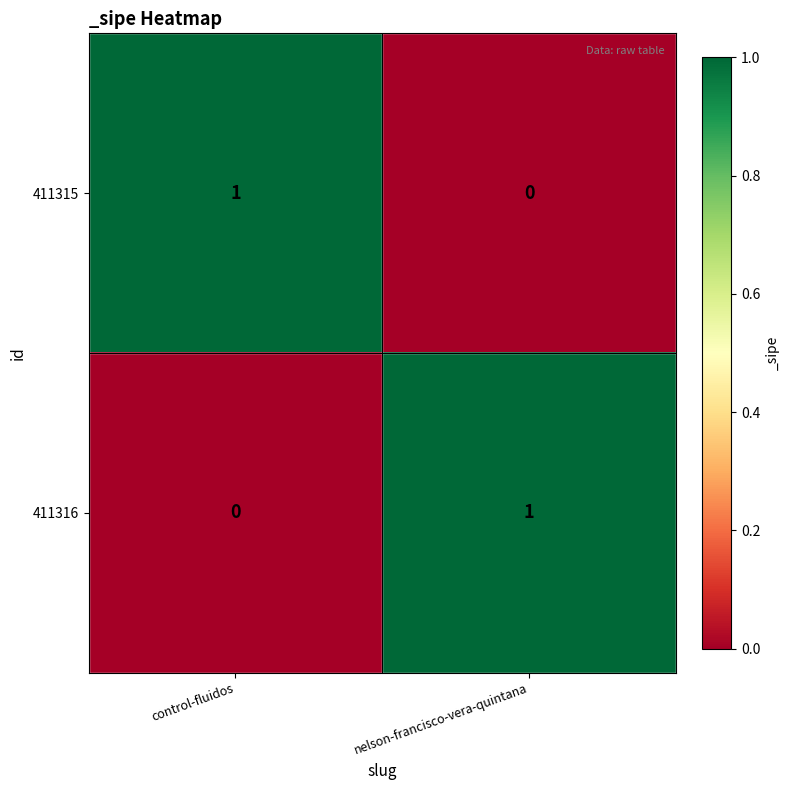

At which label does 411315 reach its minimum?

nelson-francisco-vera-quintana